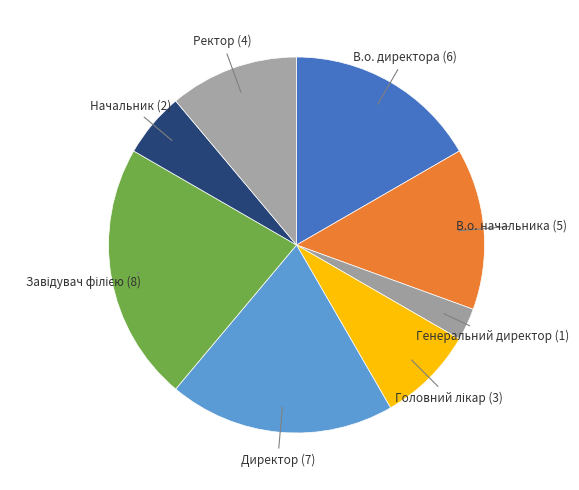

Combined, do Ректор and Начальник account for over 50%?

No